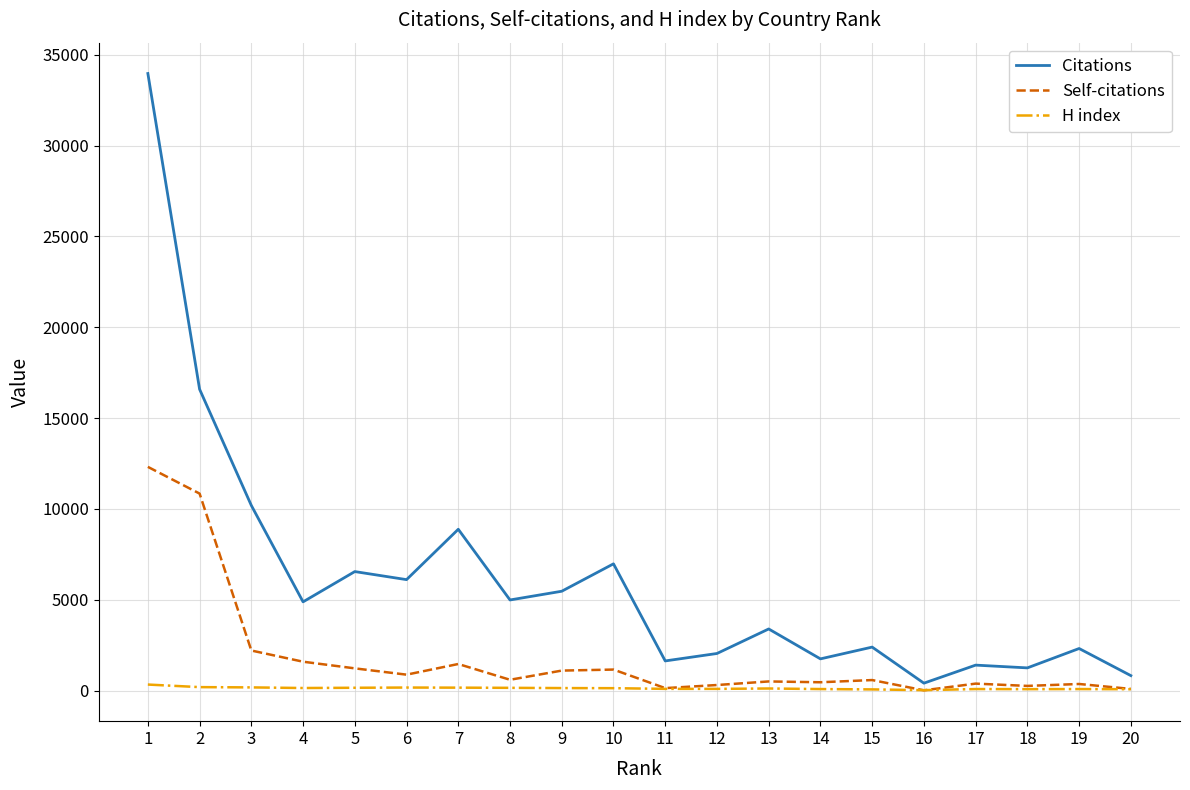

Is the value of H index at 13 greater than the value of Citations at 18?

No